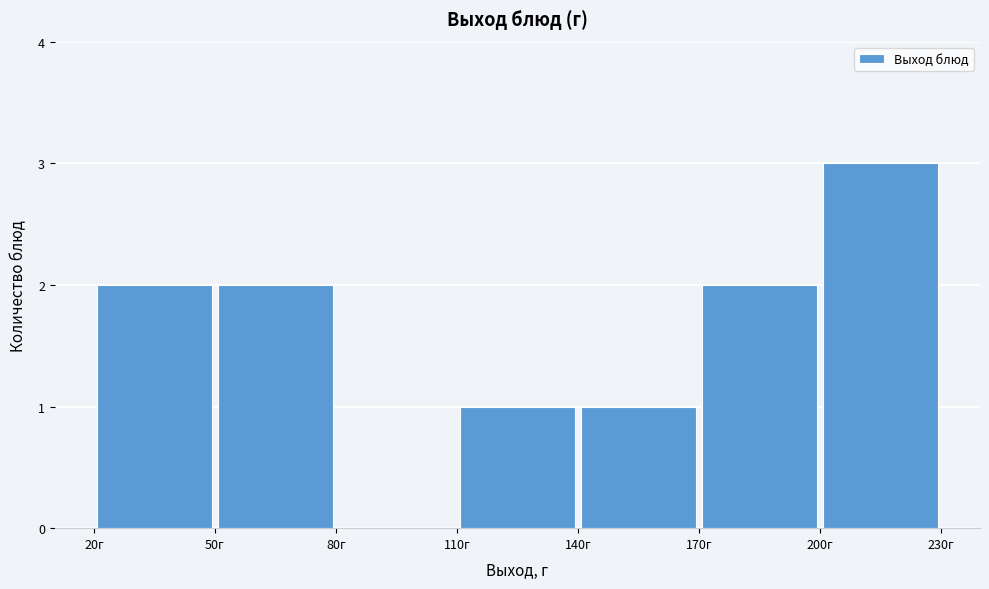

Reading left to right, transcribe this chart: for each bar, give the range it covers on the x-axis and its height. The values are not printed on the chart, so give them approximately, as read against the axis.

20 to 50: 2
50 to 80: 2
80 to 110: 0
110 to 140: 1
140 to 170: 1
170 to 200: 2
200 to 230: 3